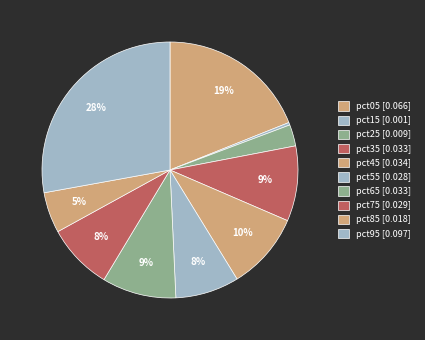

Which slice is the smallest?

pct15